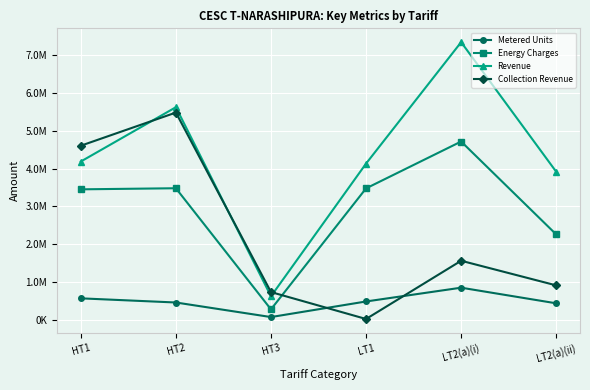

Which series has the largest range (max minus min)?

Revenue